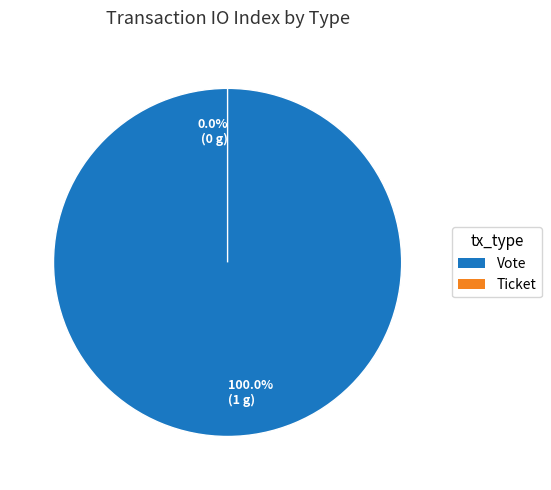

To the nearest percent, what percentage of the pie is Vote?

100%